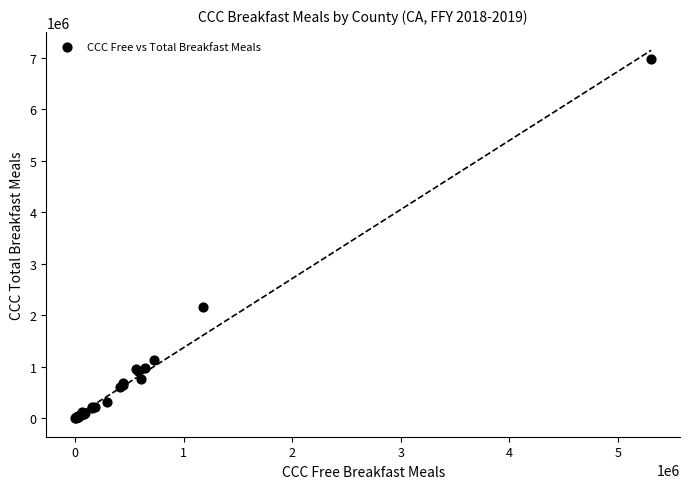

What Y value in the scatter plot is closest to 3488675?

2164032